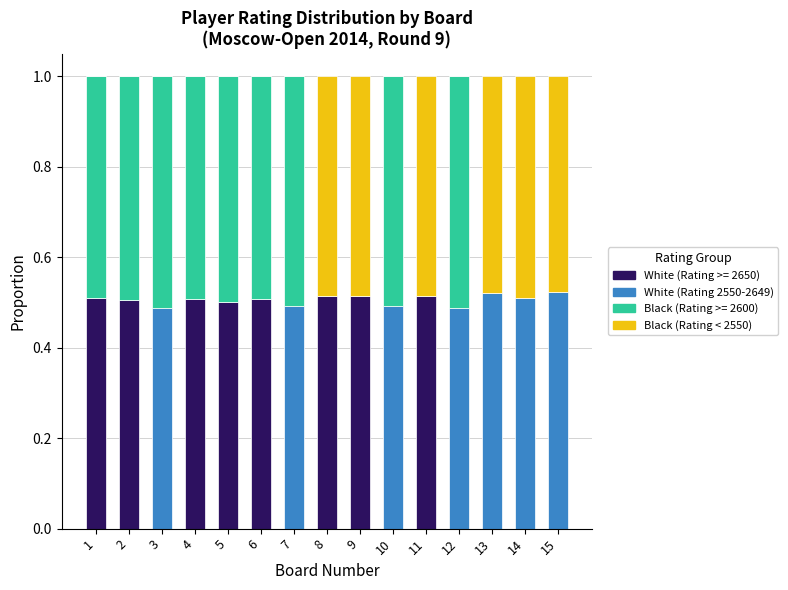

Is it true that White (Rating >= 2650) equals 0.5 at 1?

True